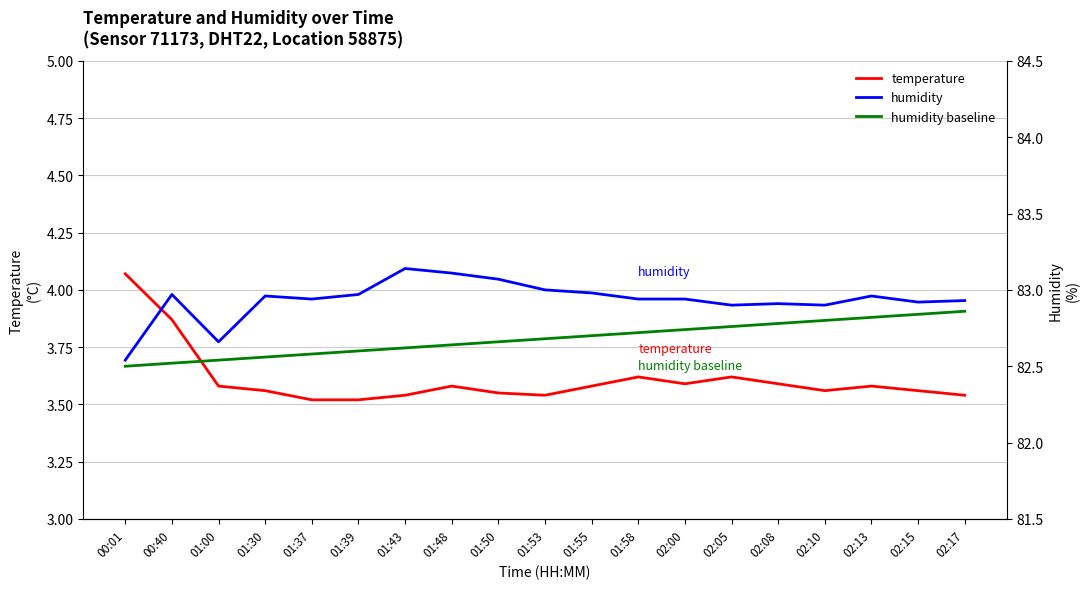

Between 01:48 and 01:43, which is larger?

01:48